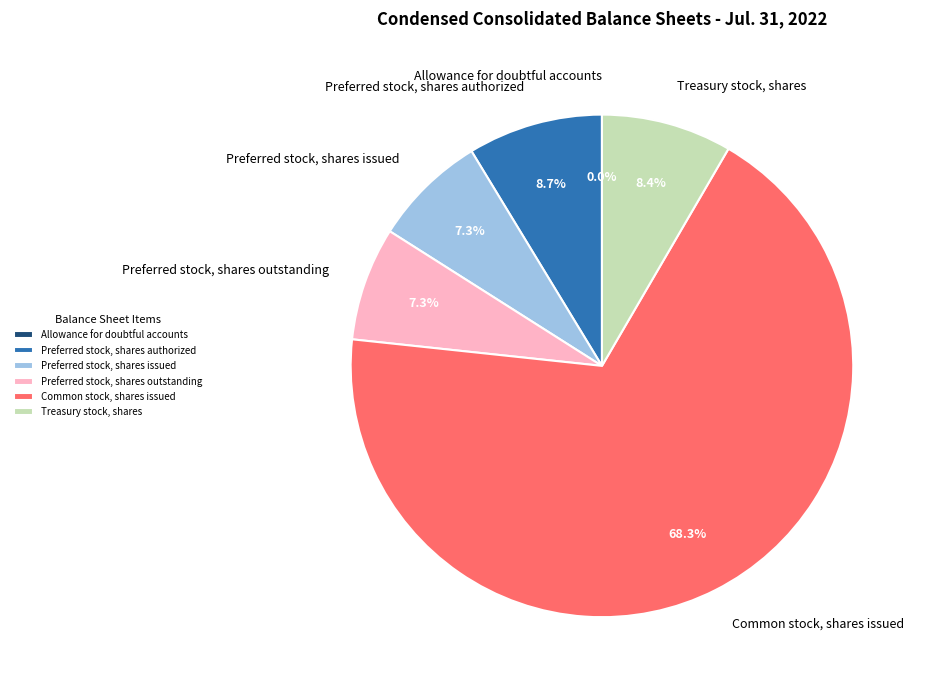

What portion of the pie excludes Common stock, shares issued?

31.7%